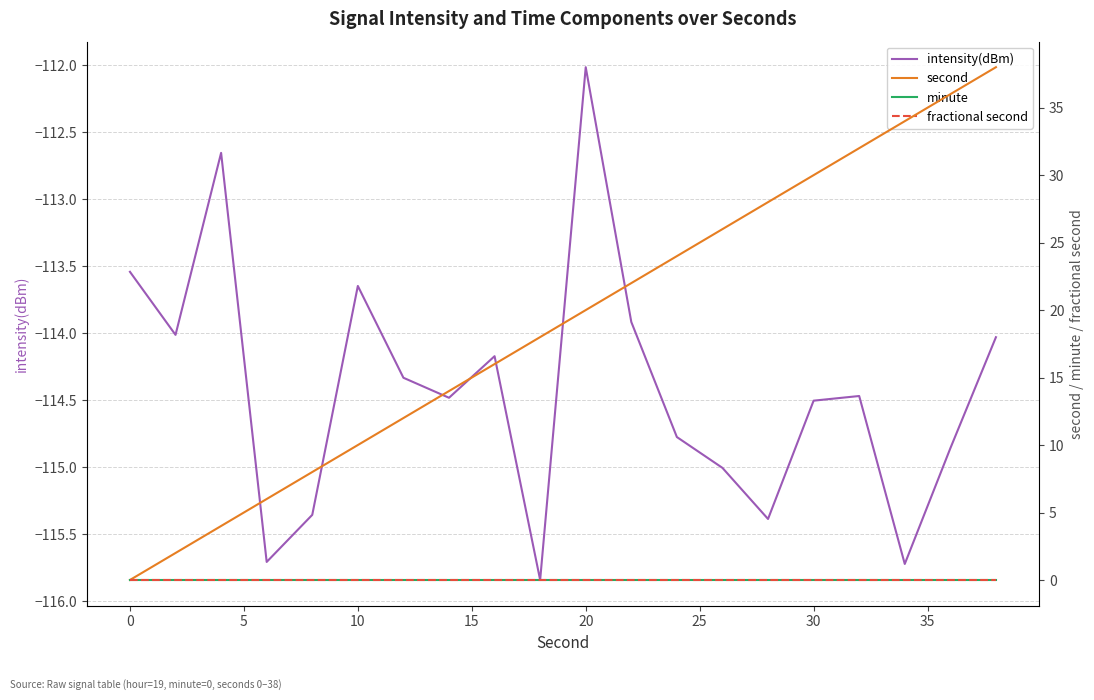

True or false: intensity(dBm) has more than 2 interior local peaks.

True